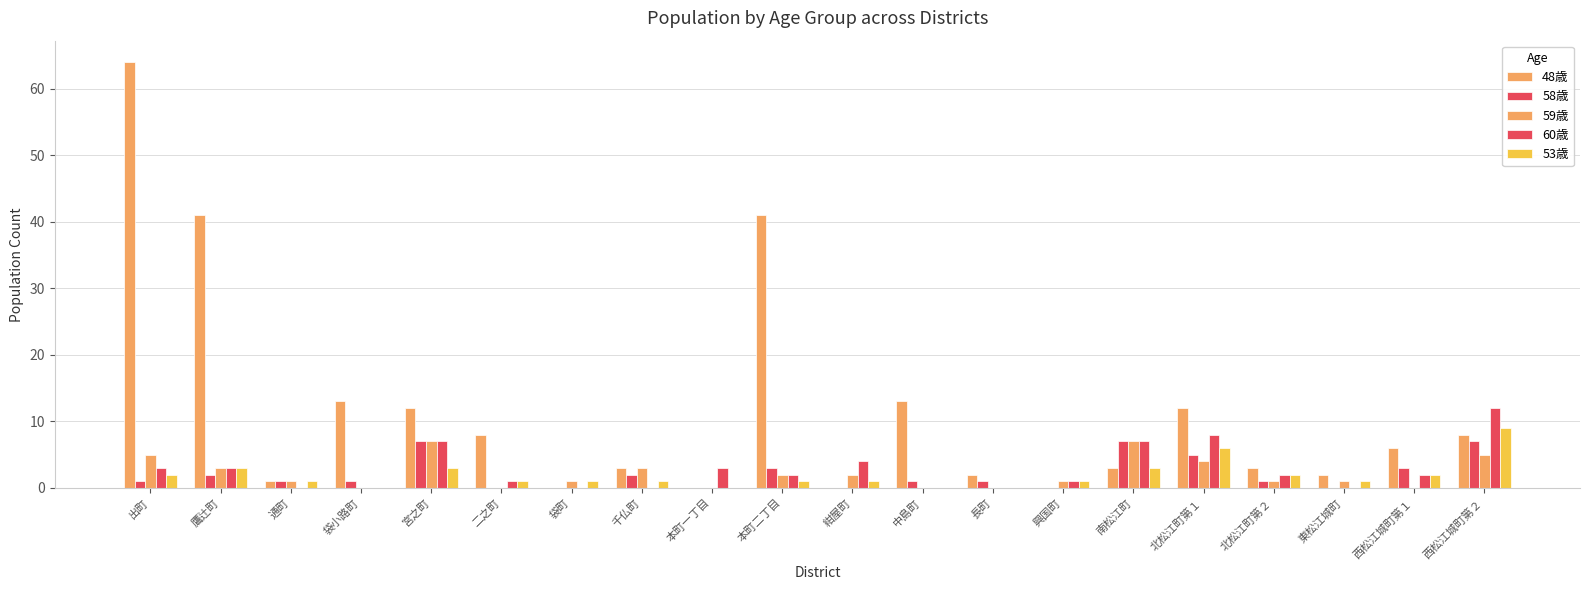

Is it true that 60歳 equals 5 at 本町一丁目?

False